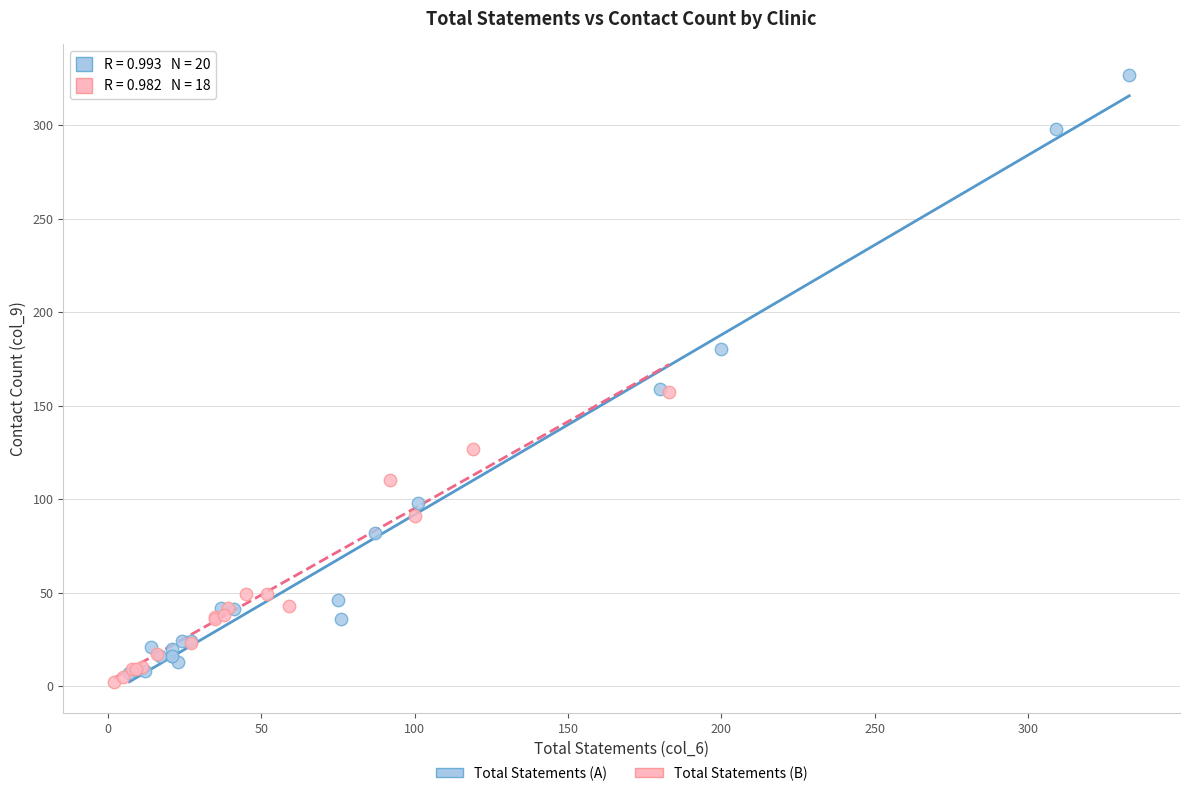

Which series reaches the maximum Y coordinate?

Total Statements (A)